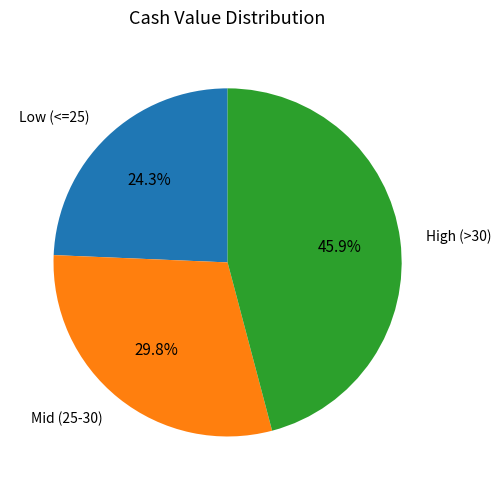

Is there any slice that represents more than half of the pie?

No